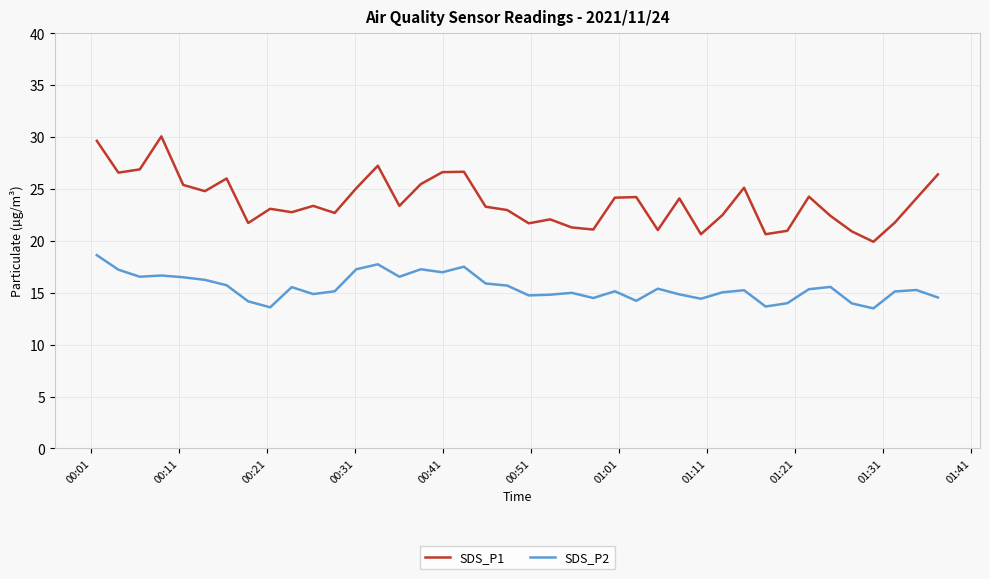

Rank the series by their average value, from lowest to highest.

SDS_P2, SDS_P1